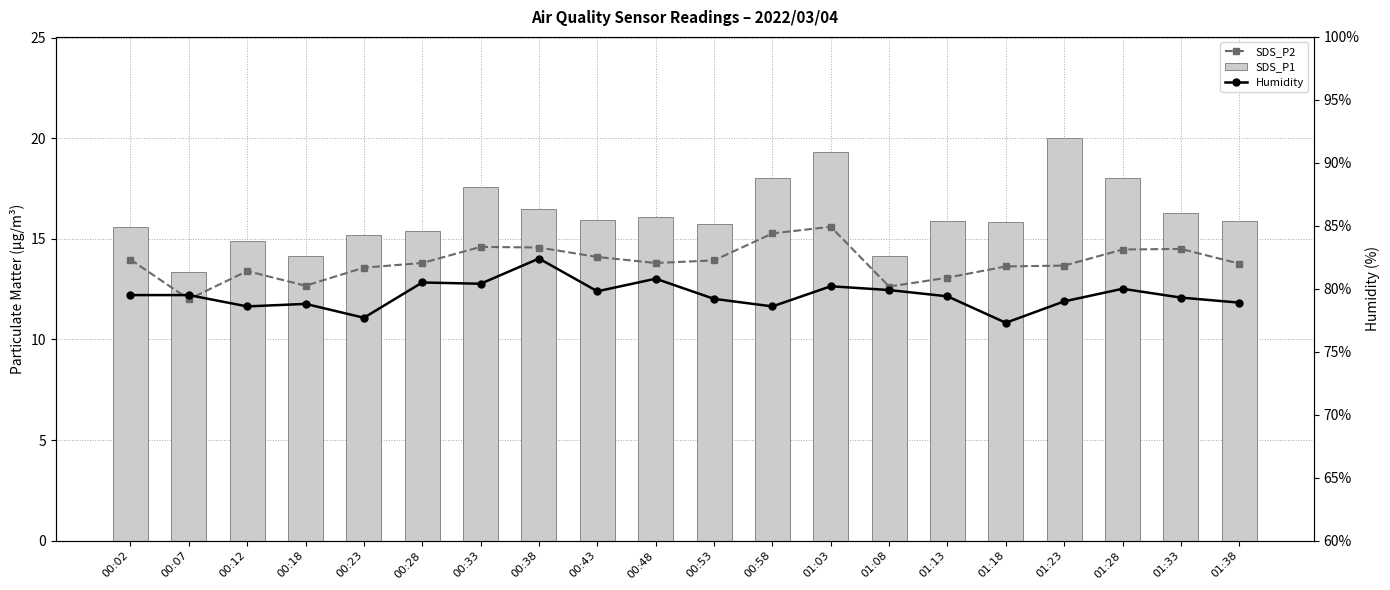

What is the total value across all series at 01:13?

108.3